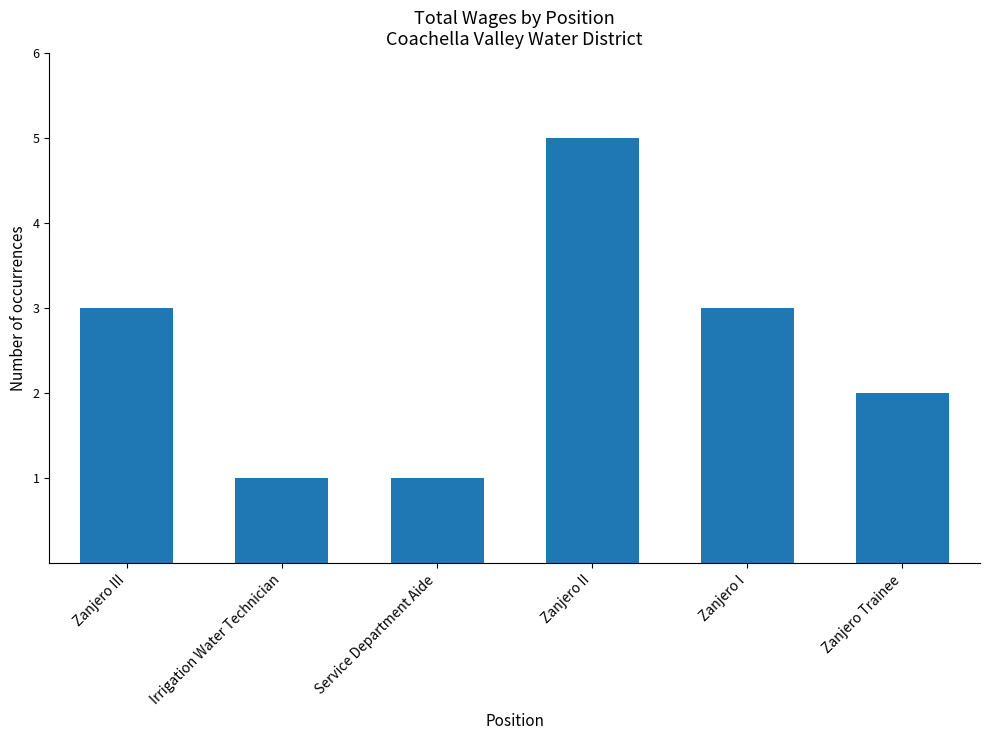

What is the approximate value at Zanjero III?

3